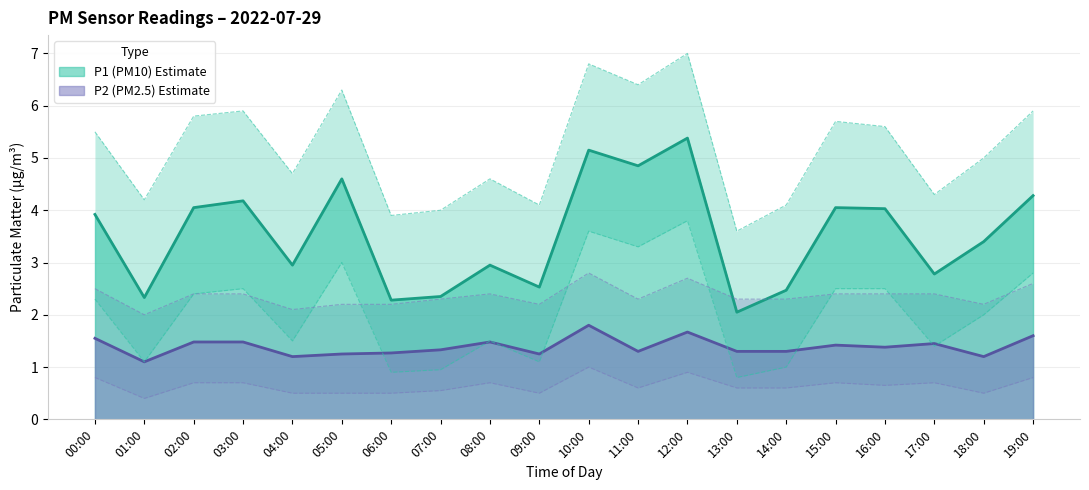

What is the smallest value displayed?

1.1